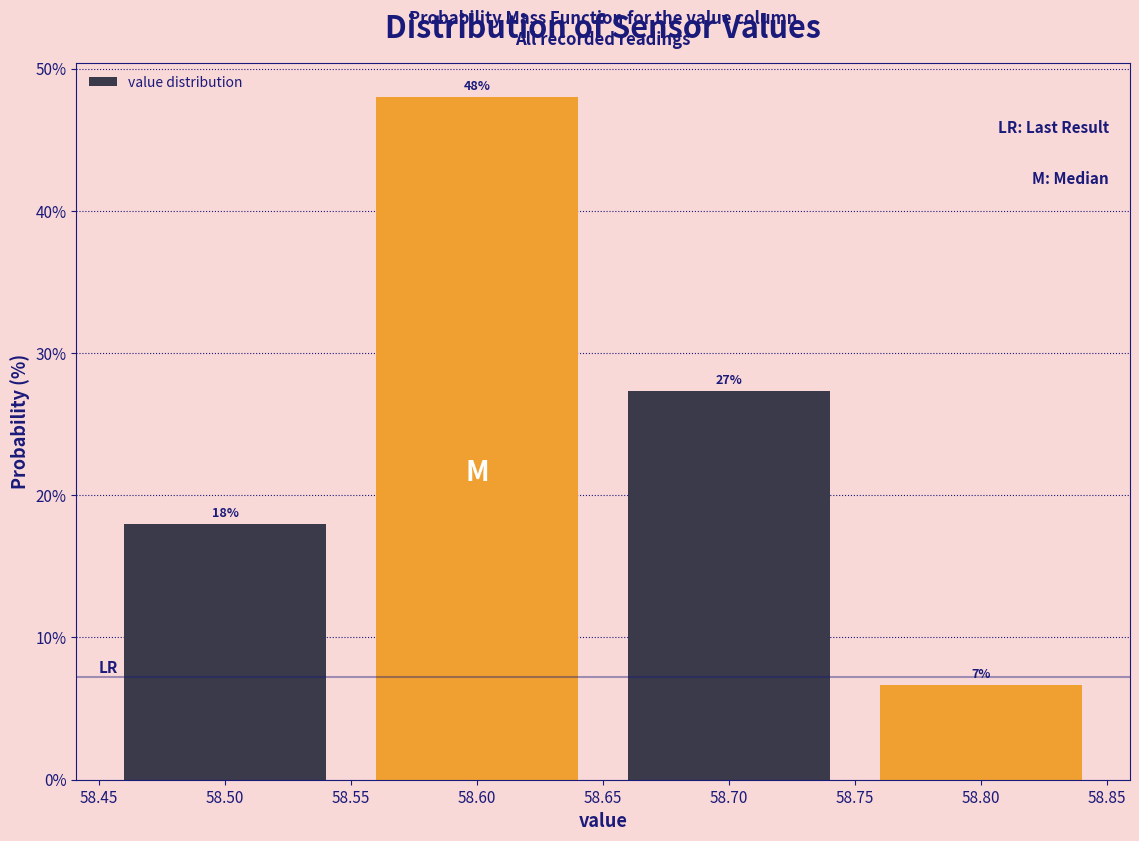

Which range on the x-axis has the tallest bar?

58.55 to 58.65